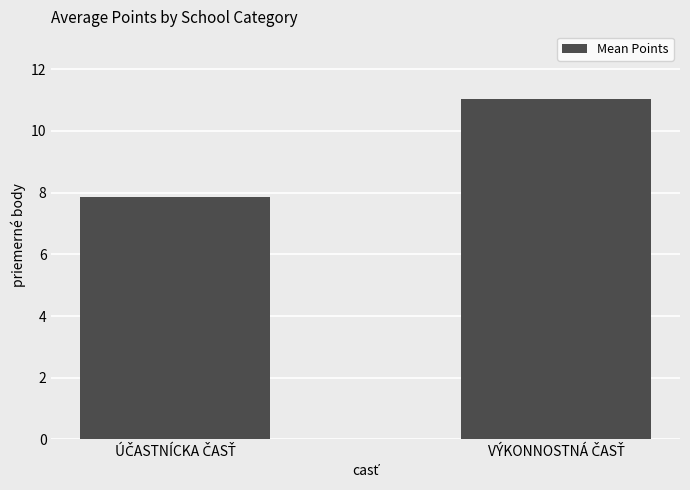

What is the sum of all values?

18.9